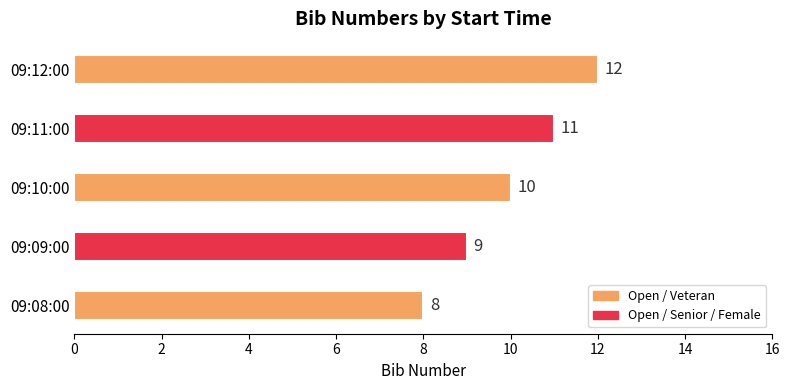

What is the difference between the second highest and second lowest values?

2